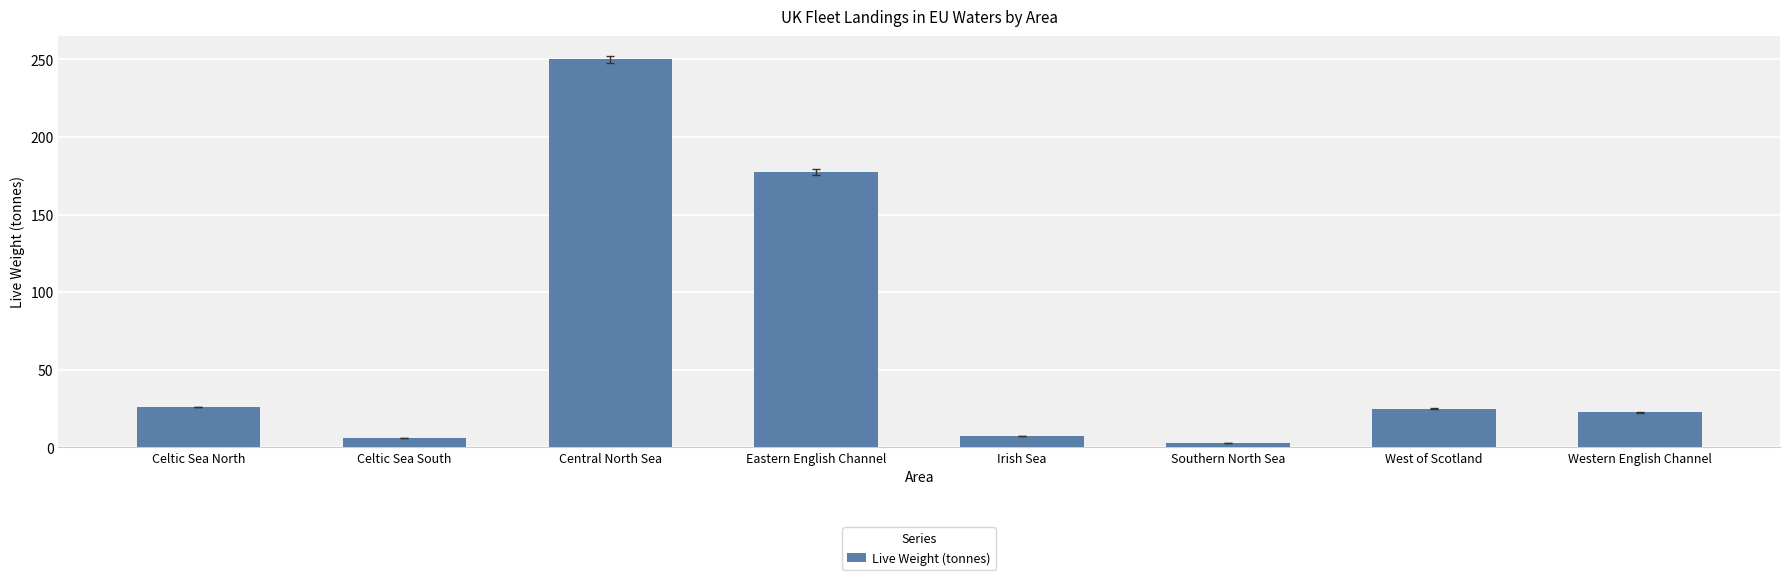

What is the difference between the maximum and minimum values?

247.2